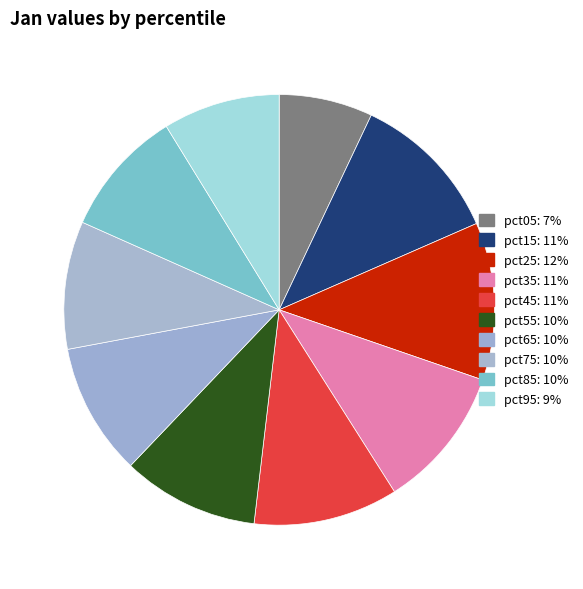

To the nearest percent, what portion does pct85 represent?

10%